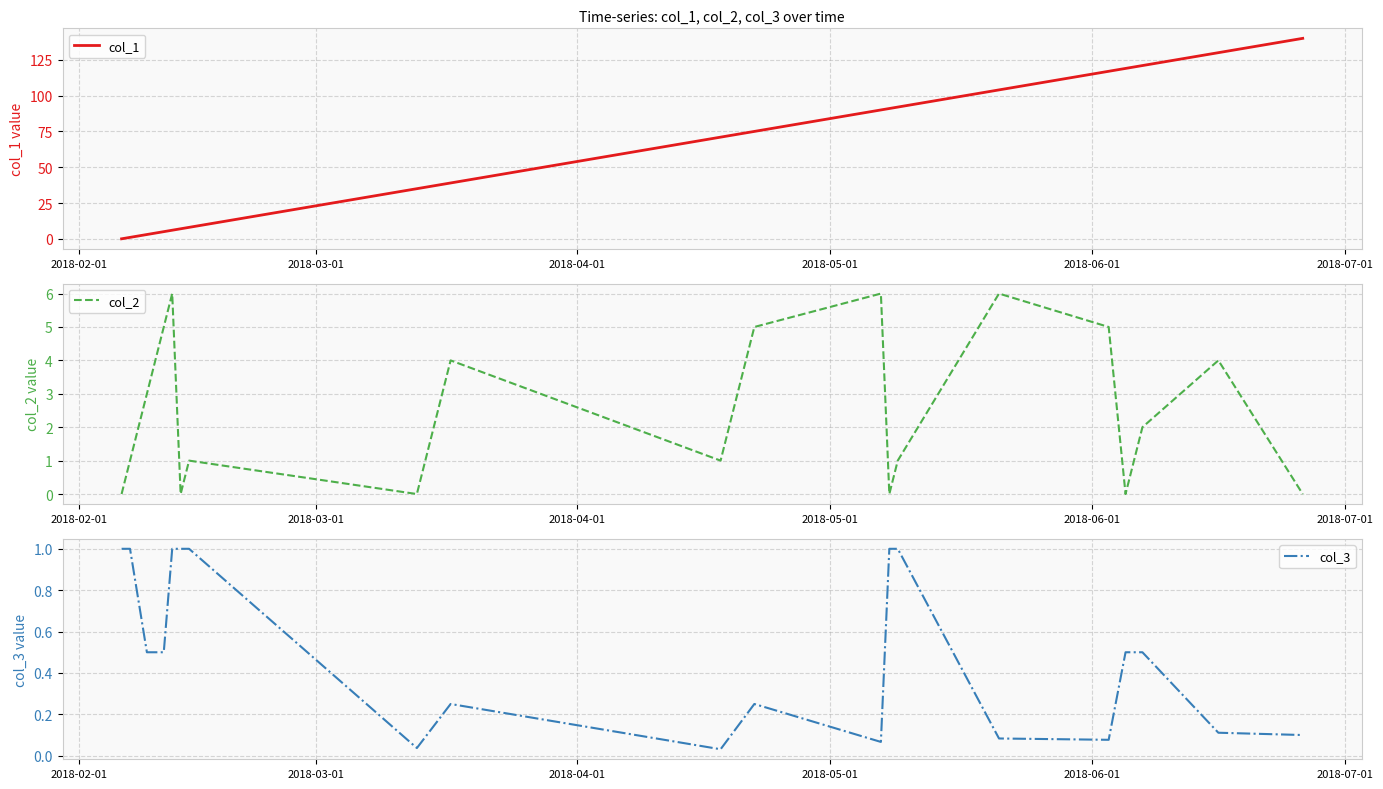

True or false: col_1 and col_2 cross at least once.

False